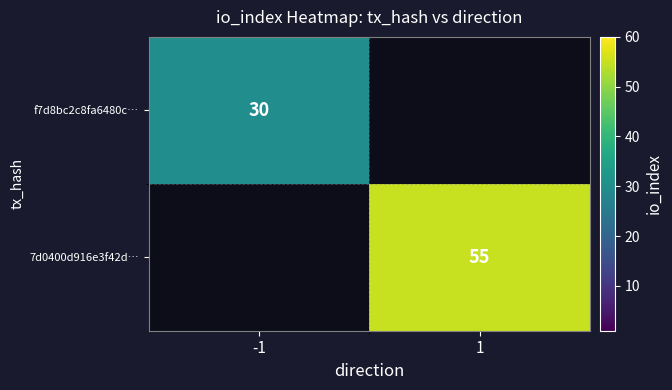

What is the maximum value shown in the chart?

55.0